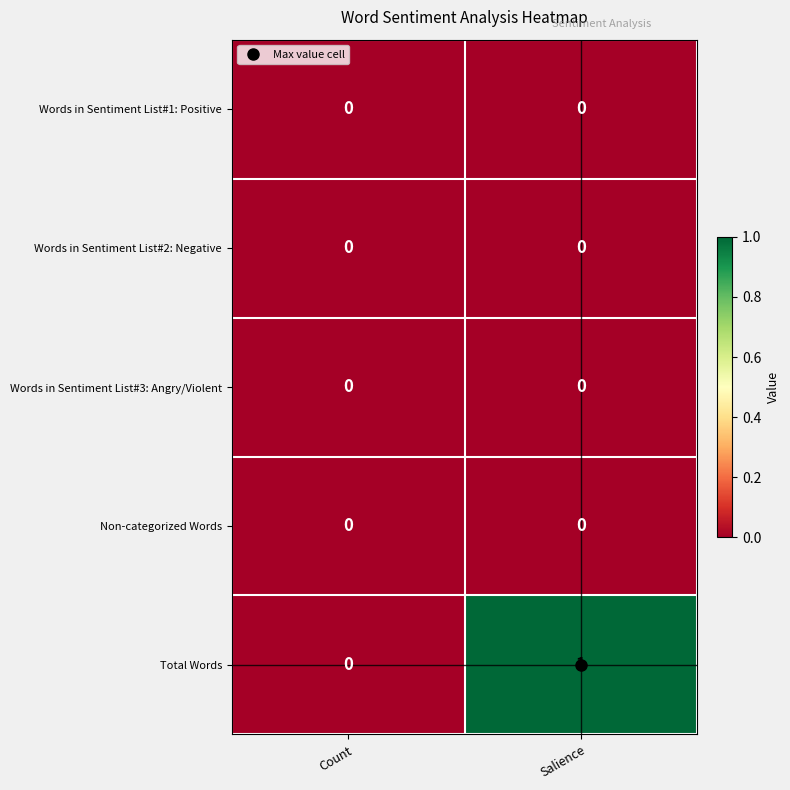

True or false: Total Words has a value of 0 at Count.

True